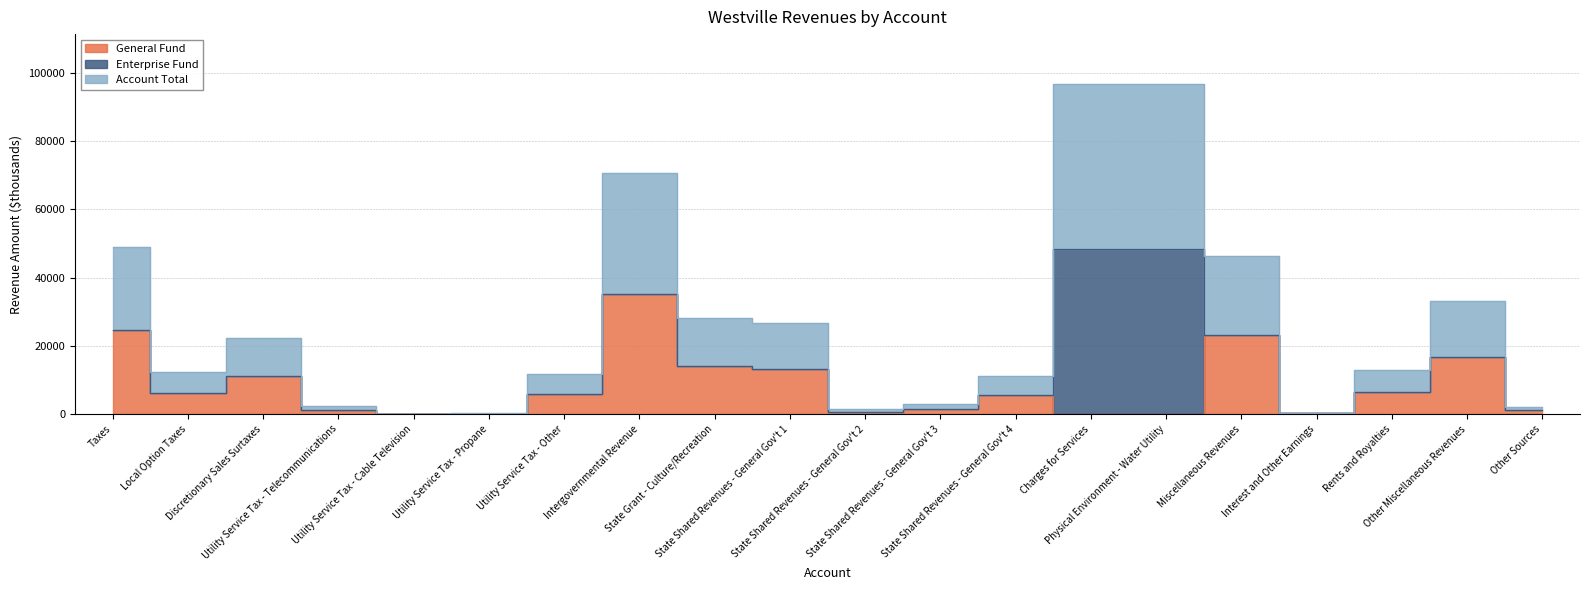

True or false: General Fund has more than 2 interior local peaks.

True